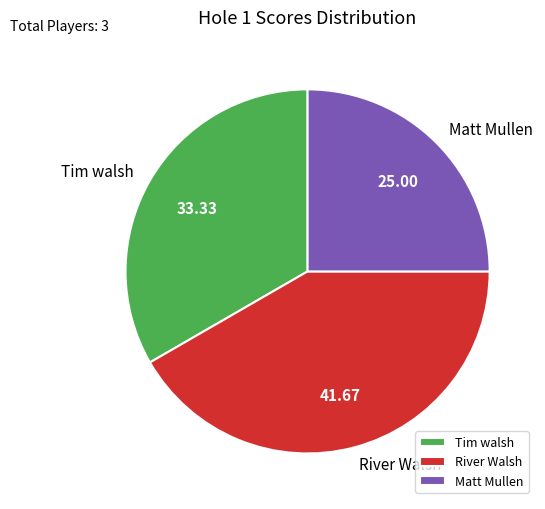

Combined, do River Walsh and Matt Mullen account for over 50%?

Yes